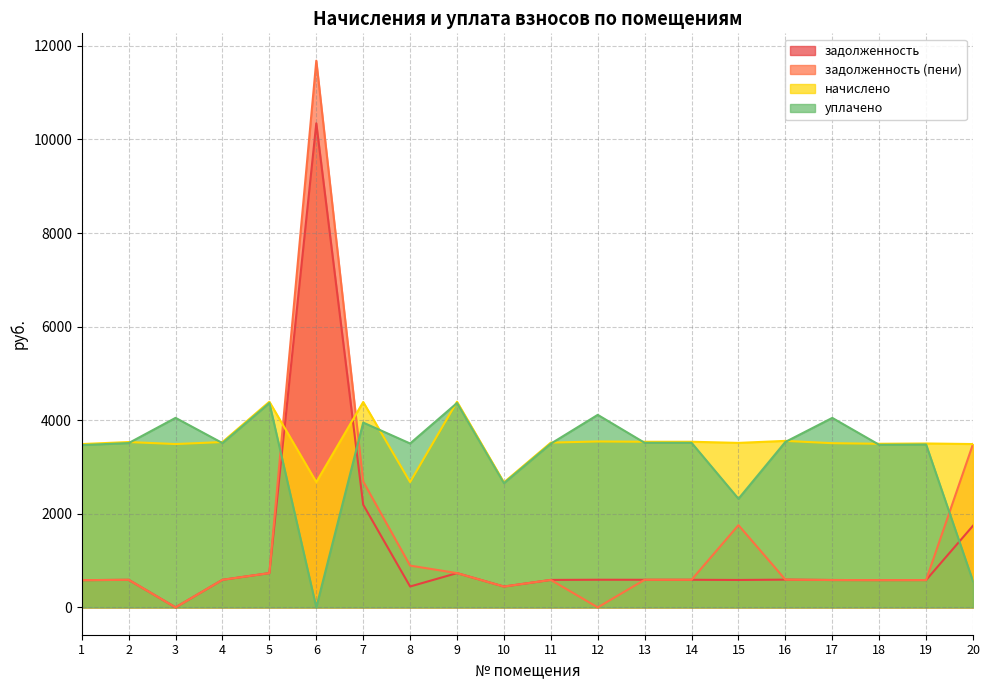

How many intersections are there between задолженность and уплачено?

3